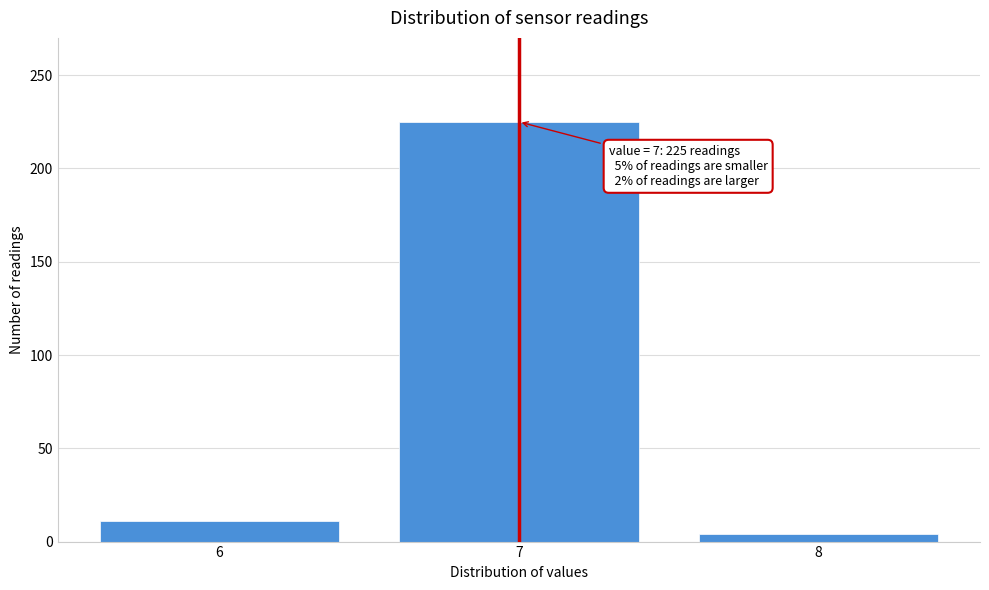

Reading left to right, transcribe all the data shown in this chart.

6=11	7=225	8=4